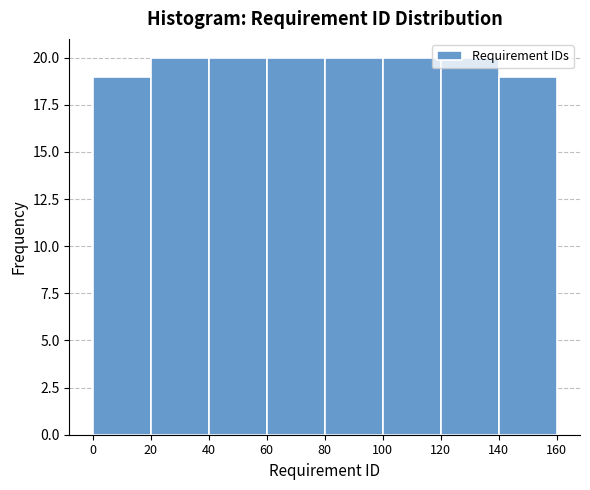

How tall is the bar that spans 120 to 140 on the x-axis? The values are not printed on the chart, so give them approximately, as read against the axis.

20